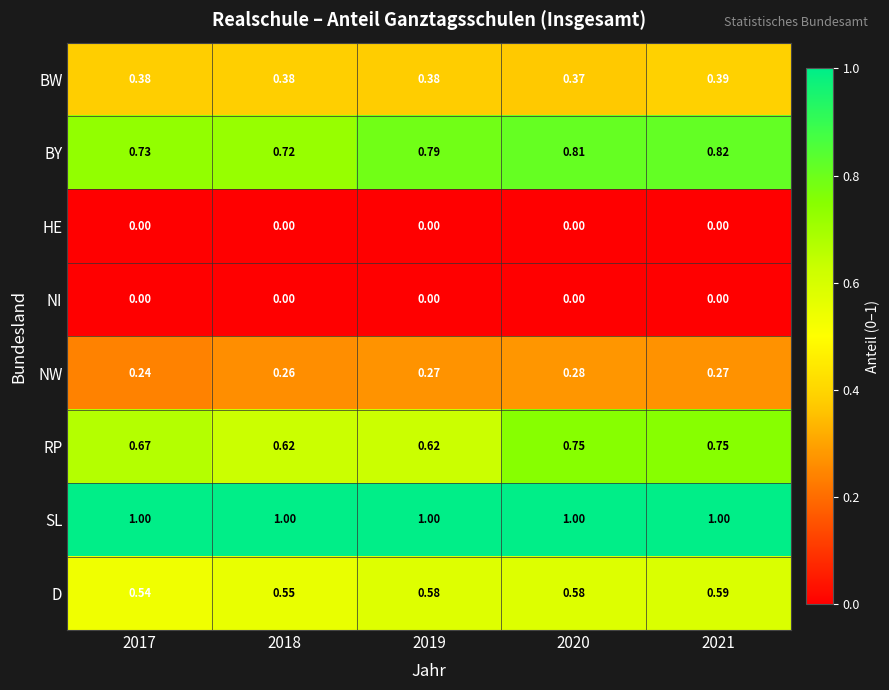

At how many categories does at least one series exceed 0?

5